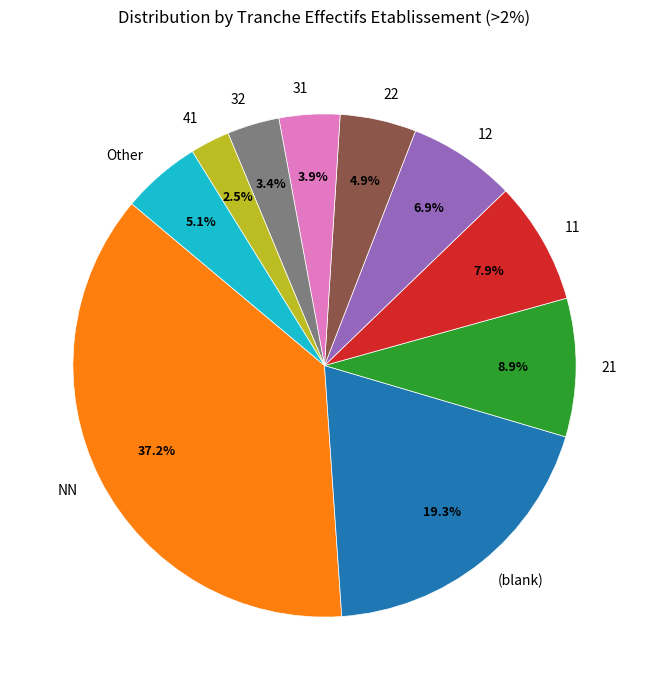

Is there a majority slice in this chart?

No